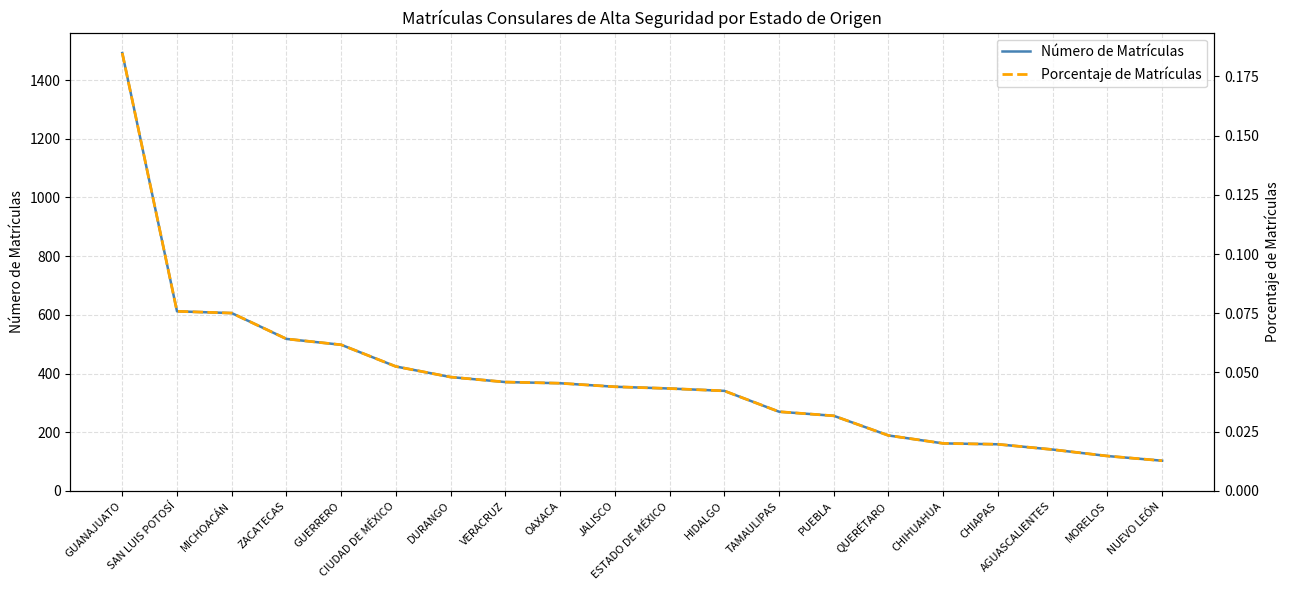

True or false: Número de Matrículas and Porcentaje de Matrículas intersect in this chart.

False